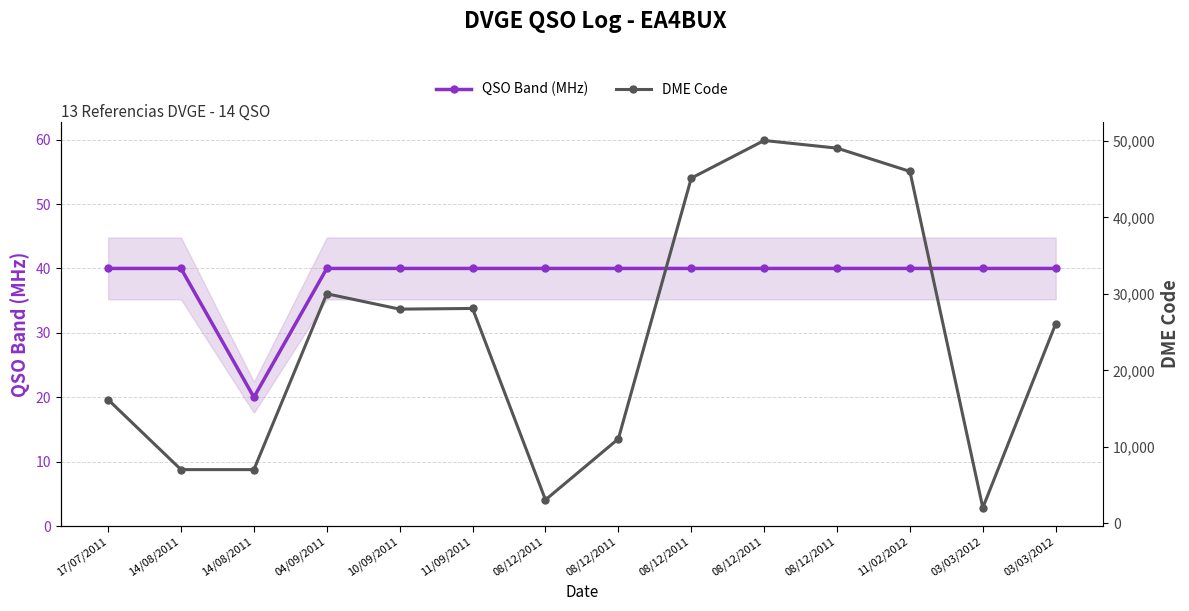

How many data points in QSO Band (MHz) are less than 40?

1